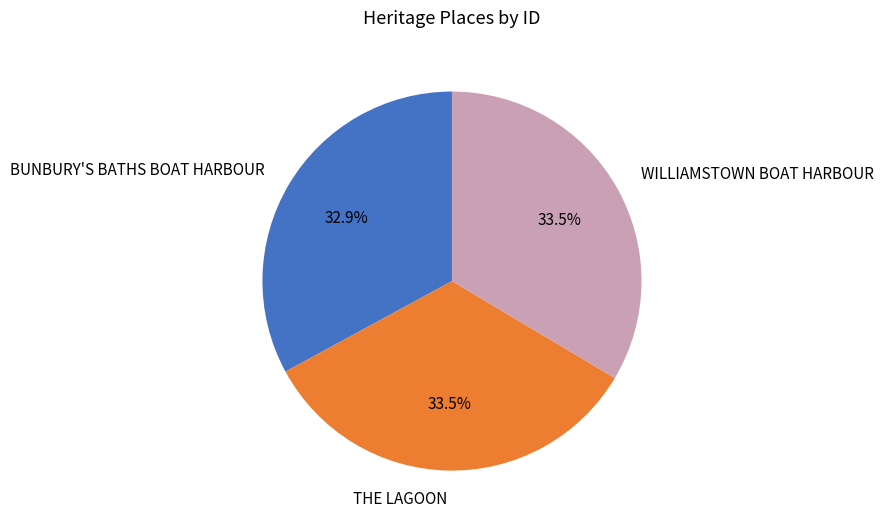

What percentage do BUNBURY'S BATHS BOAT HARBOUR and THE LAGOON together represent?

66.5%